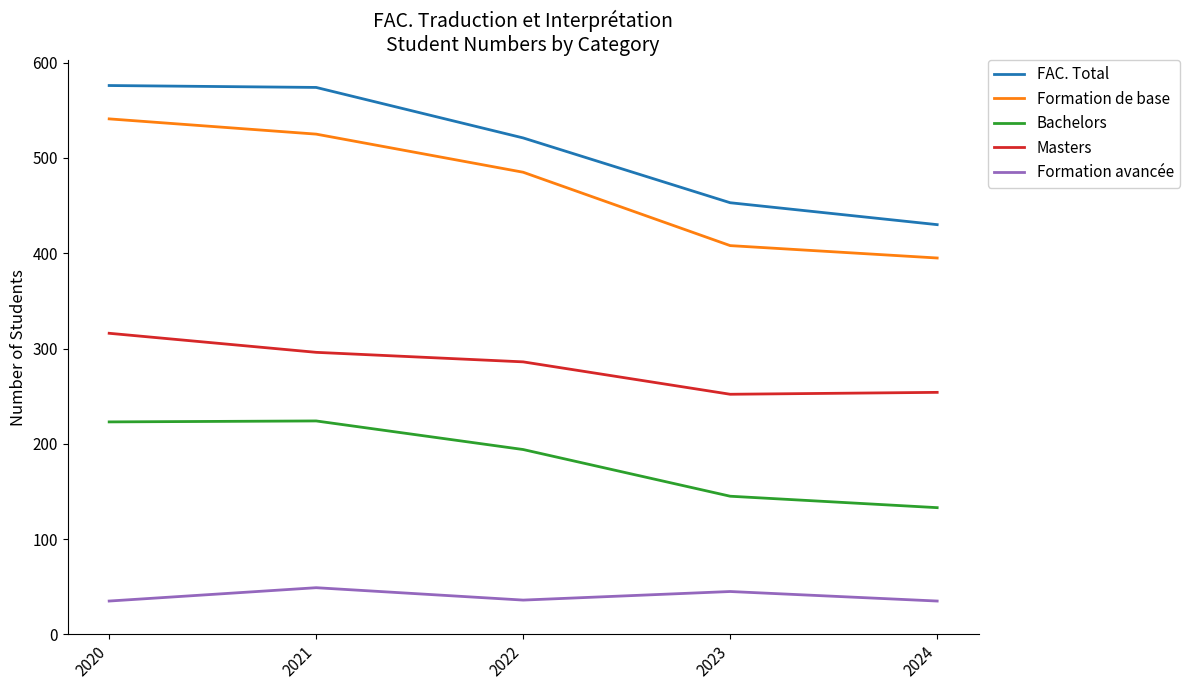

Is the value of Formation avancée at 2024 greater than the value of FAC. Total at 2020?

No